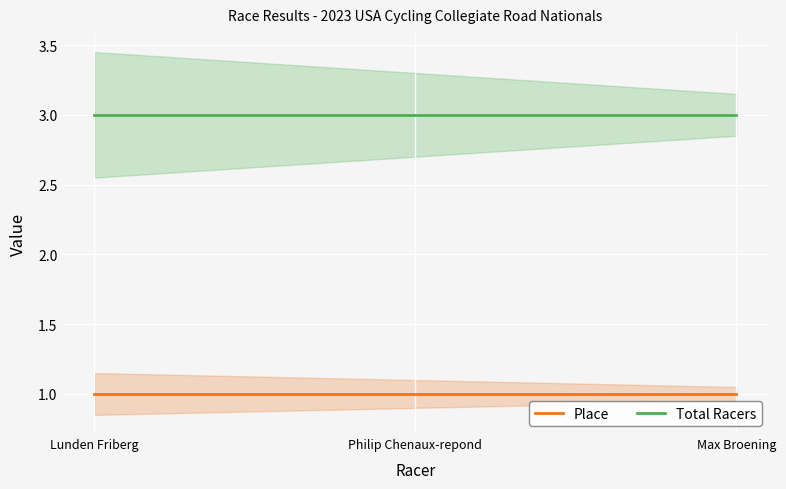

List the series in order of their peak value, lowest first.

Place, Total Racers